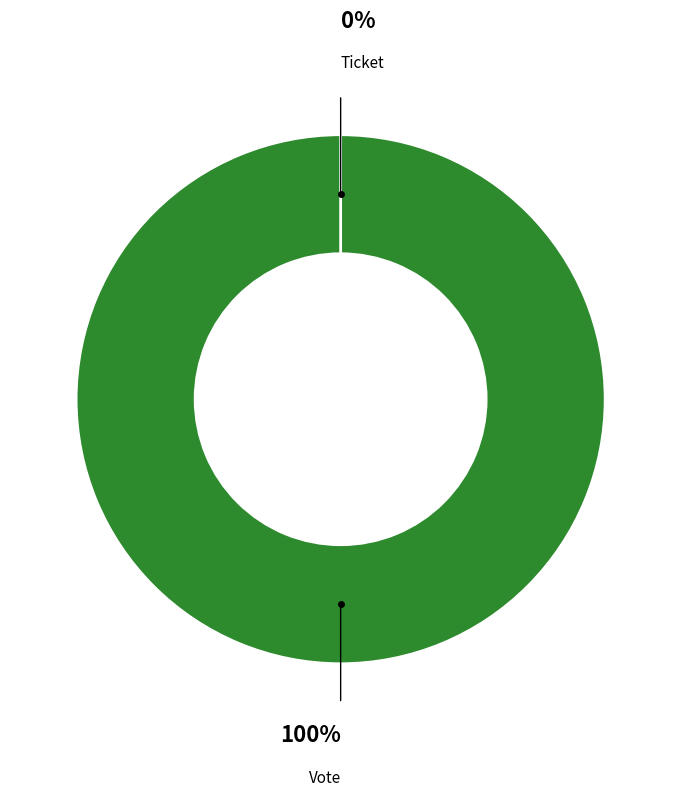

Which category accounts for the majority?

Vote